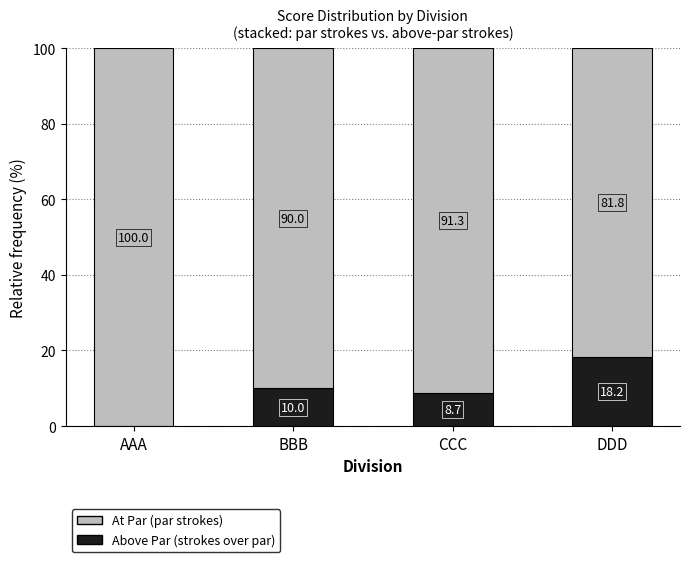

At which label is Above Par (strokes over par) closest to 9?

CCC